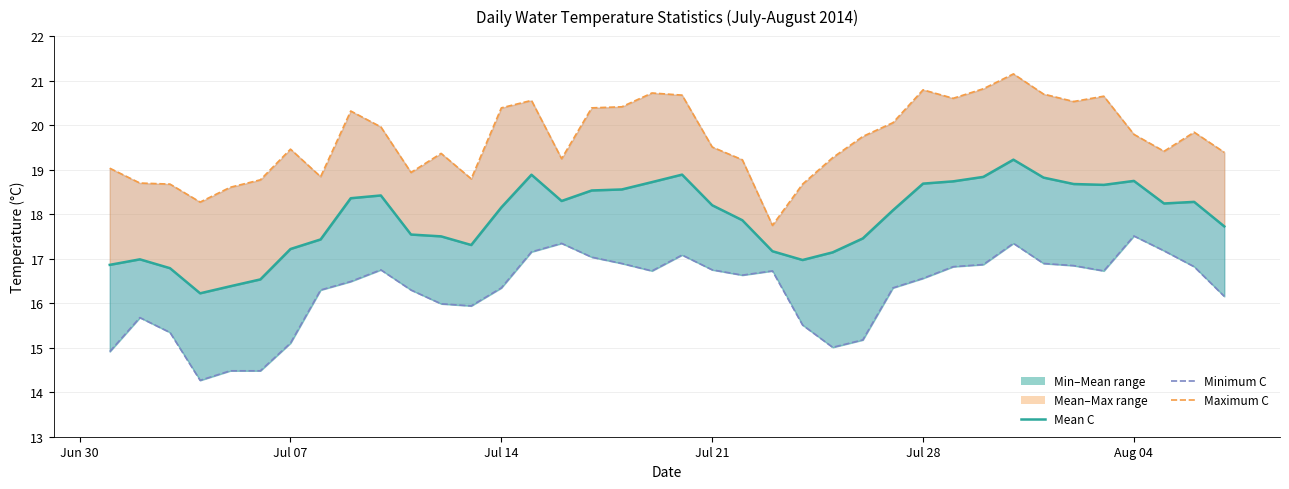

The Mean C series shows 6.8 at 21. True or false?

False